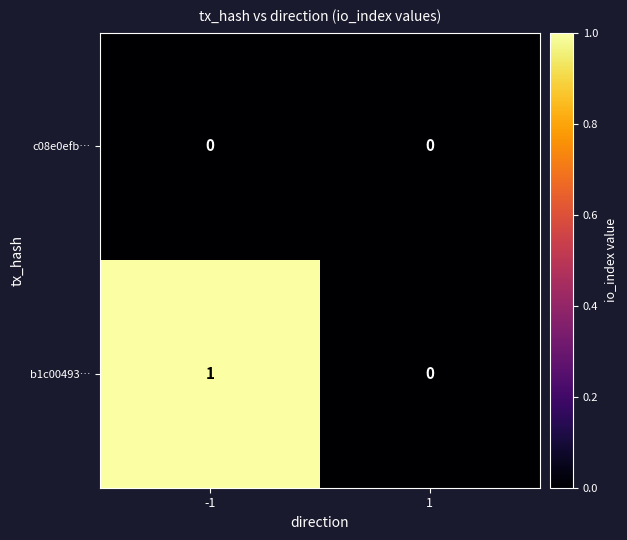

Reading left to right, what are all the values shown in this chart?

c08e0efb…: 0	0
b1c00493…: 1	0